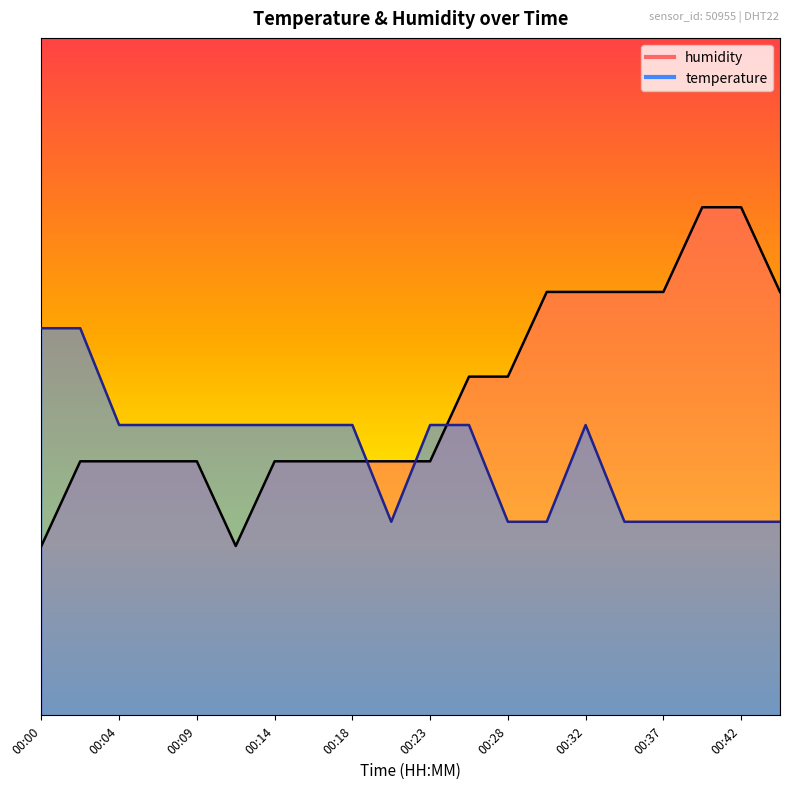

After their last crossing, which series has the higher values: temperature or humidity?

humidity